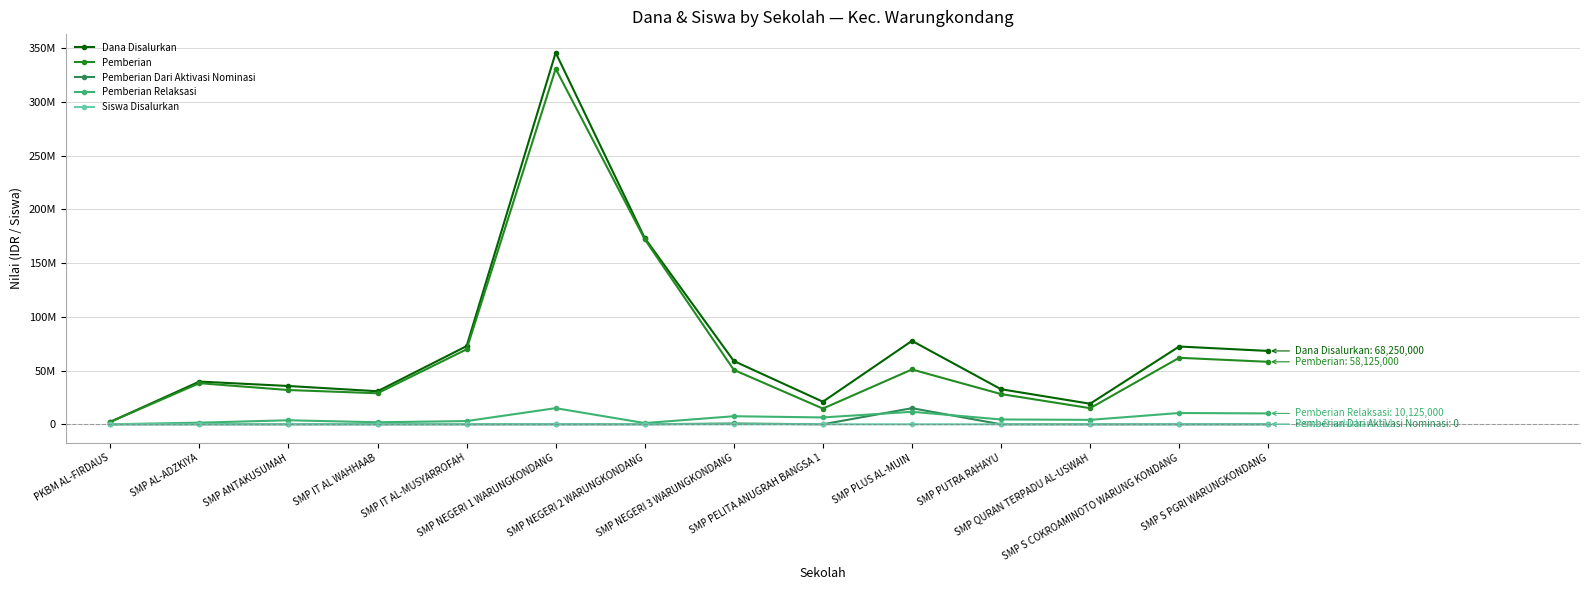

What is the difference between the Pemberian Relaksasi values at SMP PELITA ANUGRAH BANGSA 1 and SMP IT AL WAHHAAB?

4500000